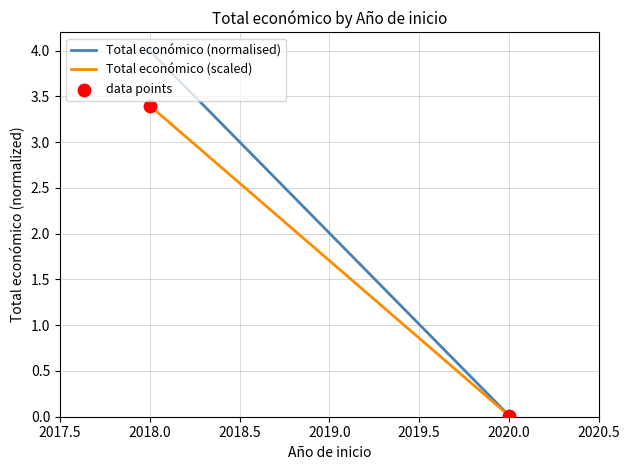

What is the range of X values (max minus min)?

2.0